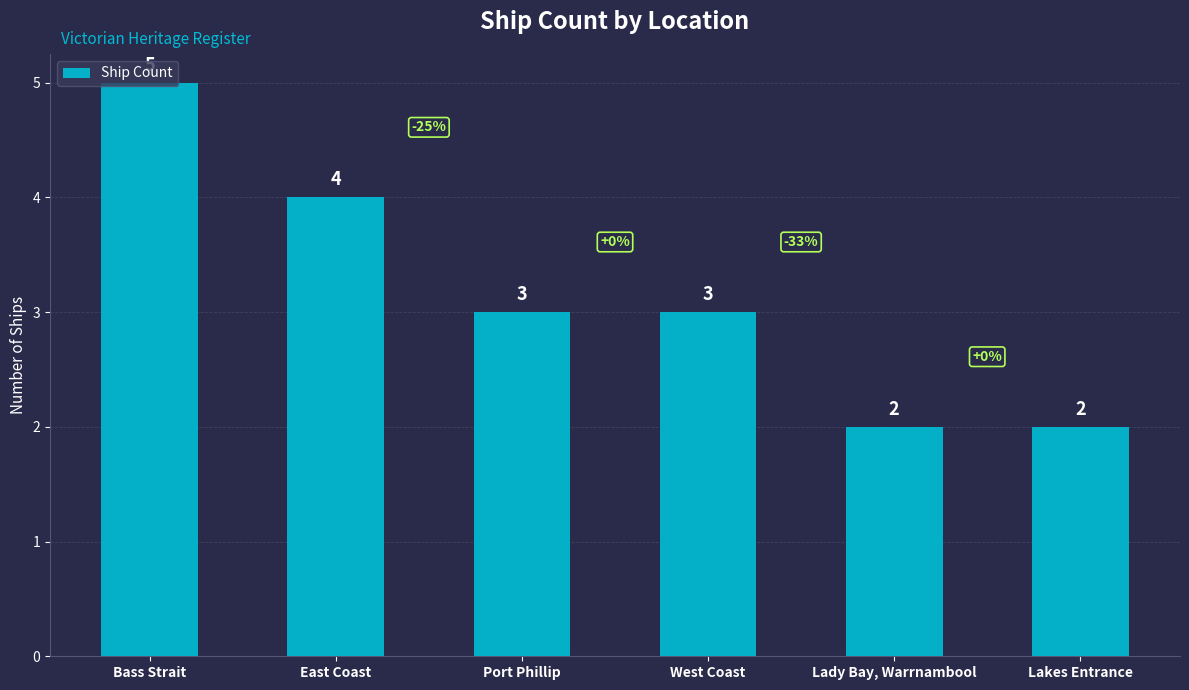

What is the maximum value shown in the chart?

5